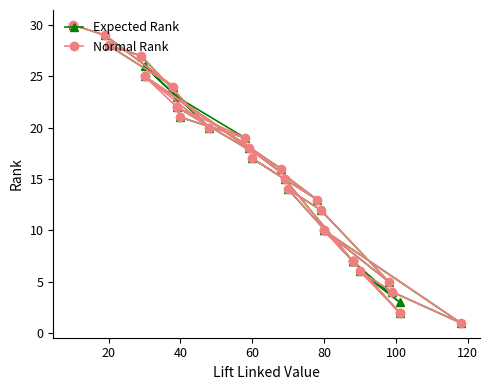

At which category does Normal Rank reach its first local peak?

20